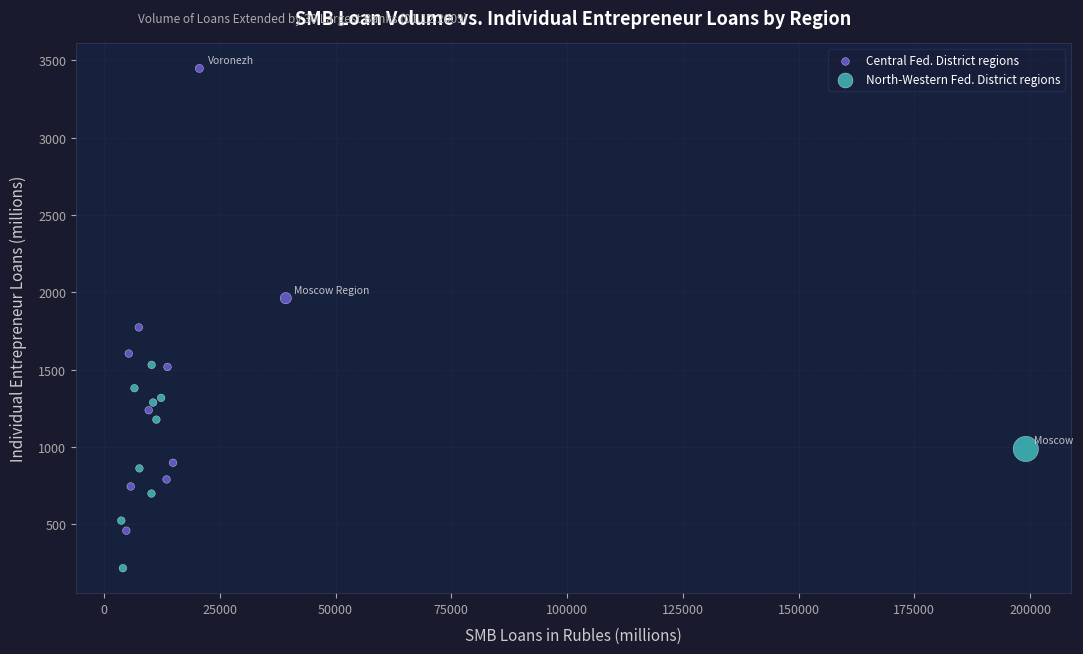

Which series contains the highest Y value?

Central Fed. District regions